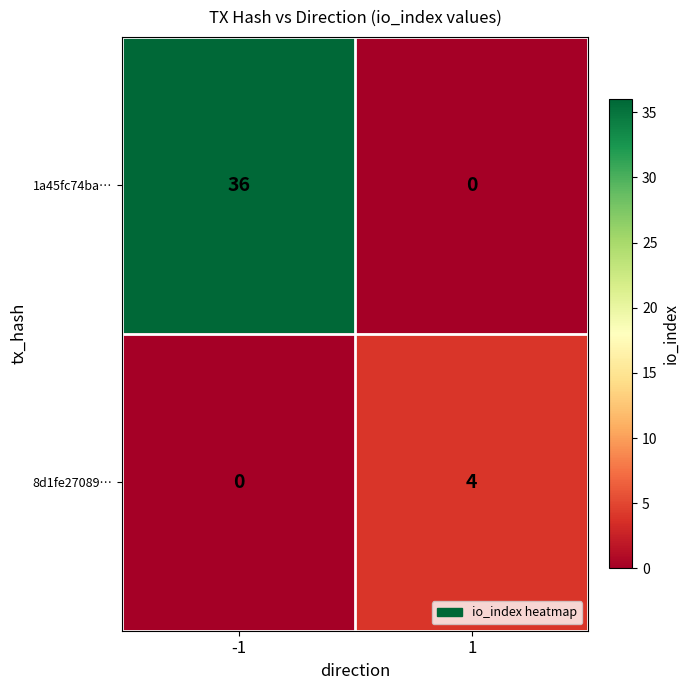

Which series changed the most between -1 and 1?

1a45fc74ba…